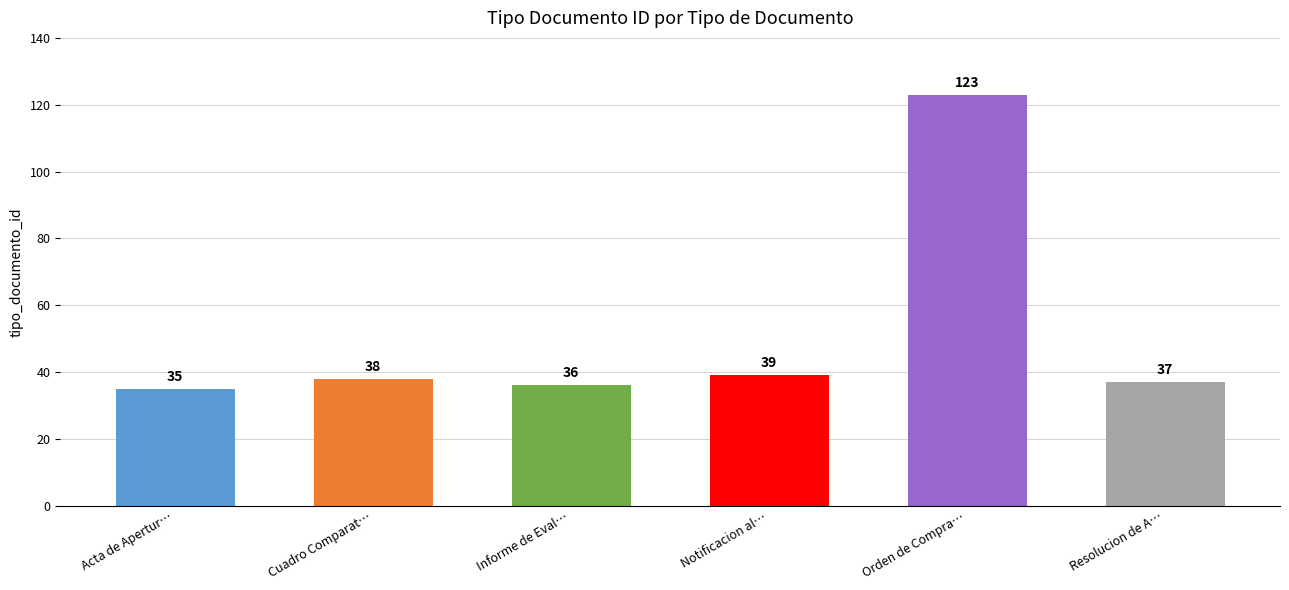

What value does the data have at Informe de Eval…, to the nearest 5?

35